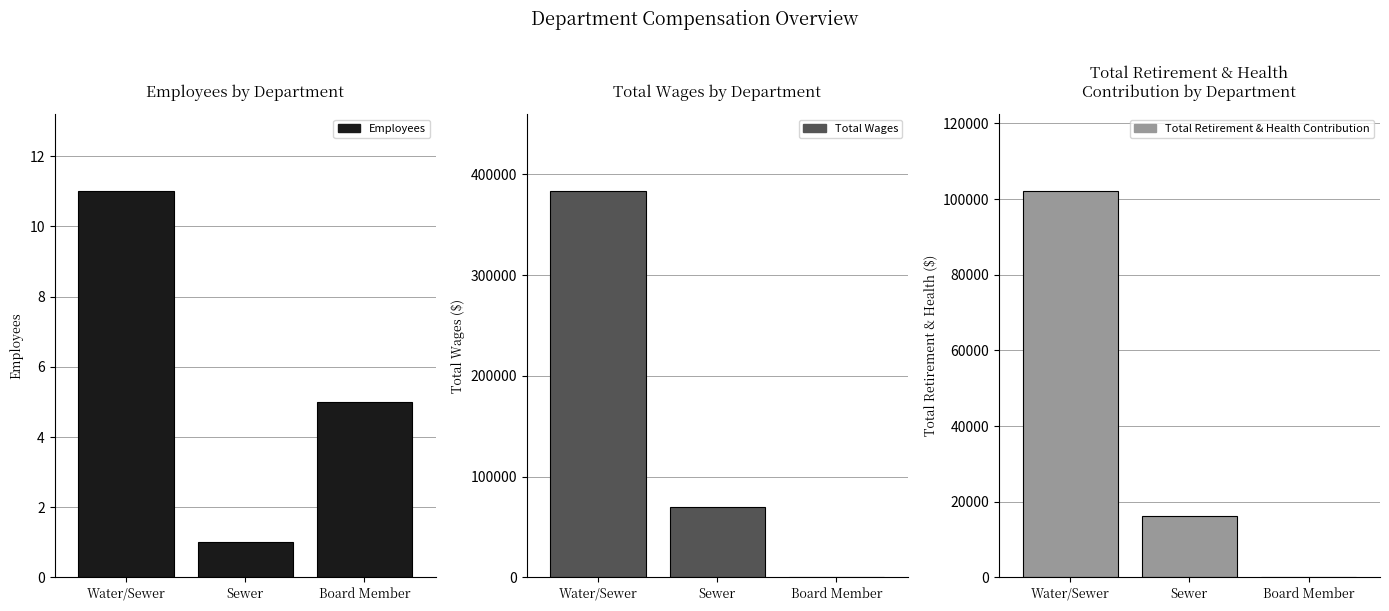

Which series changed the most between Water/Sewer and Sewer?

Total Wages